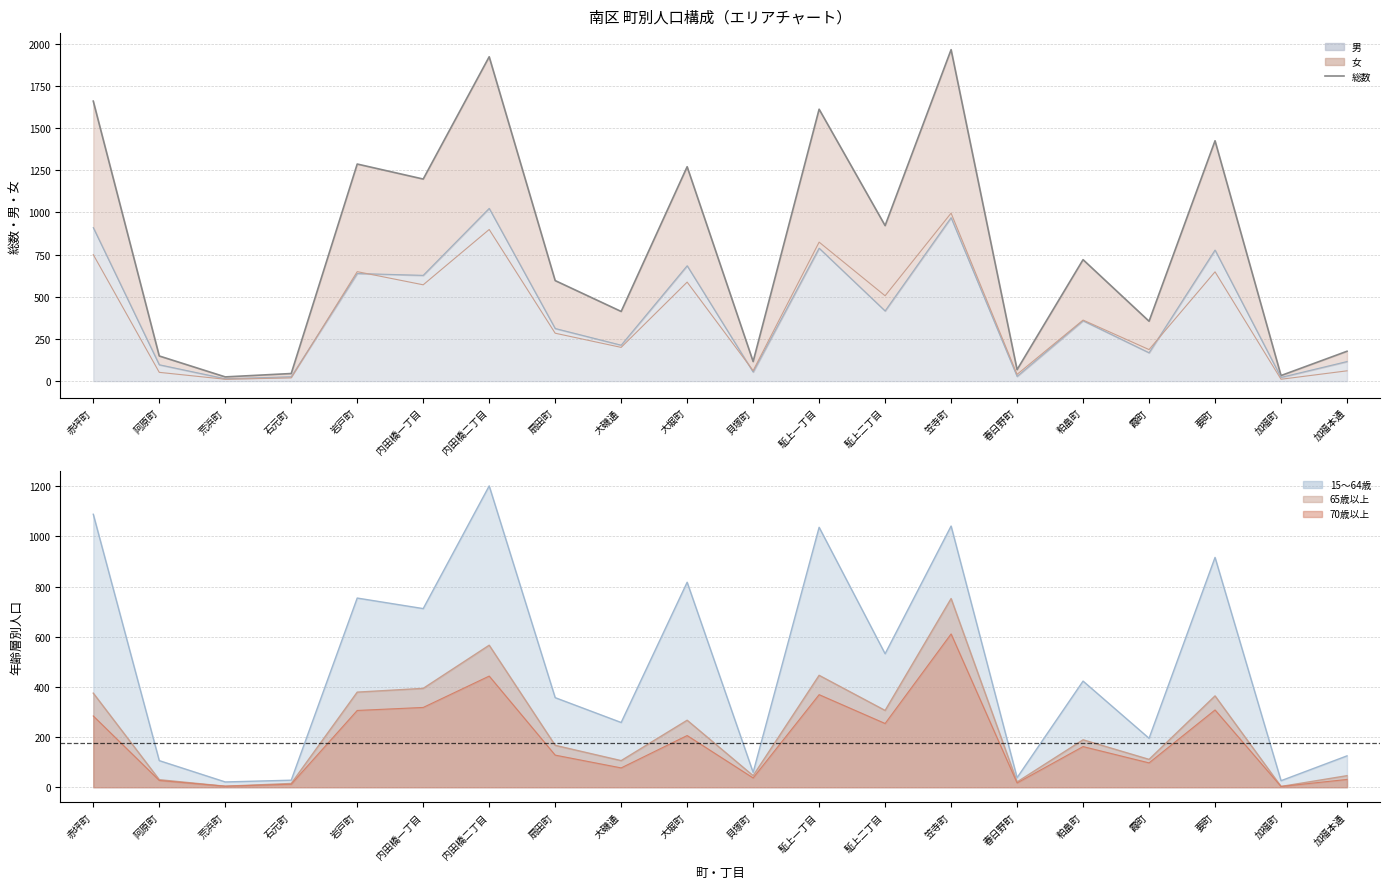

True or false: the data has more than 1 interior local peaks.

True